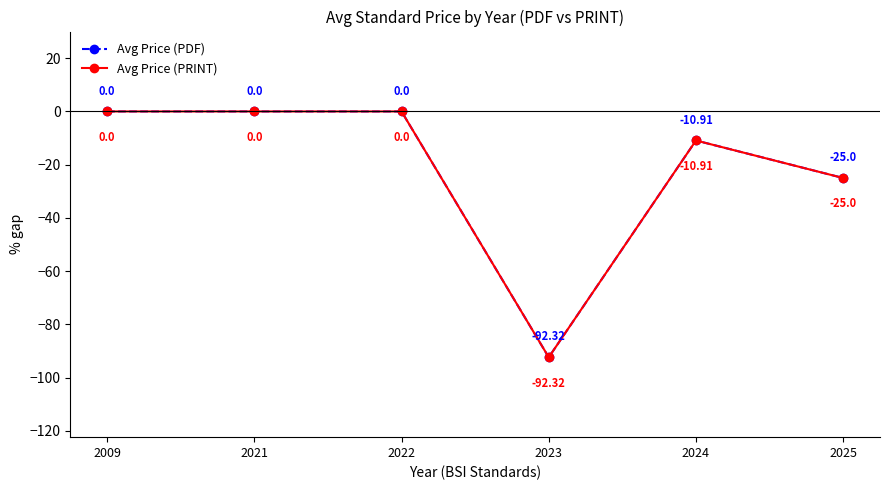

Reading left to right, what are all the values shown in this chart?

Avg Price (PDF): 2009=0.0	2021=0.0	2022=0.0	2023=-92.3	2024=-10.9	2025=-25.0
Avg Price (PRINT): 2009=0.0	2021=0.0	2022=0.0	2023=-92.3	2024=-10.9	2025=-25.0